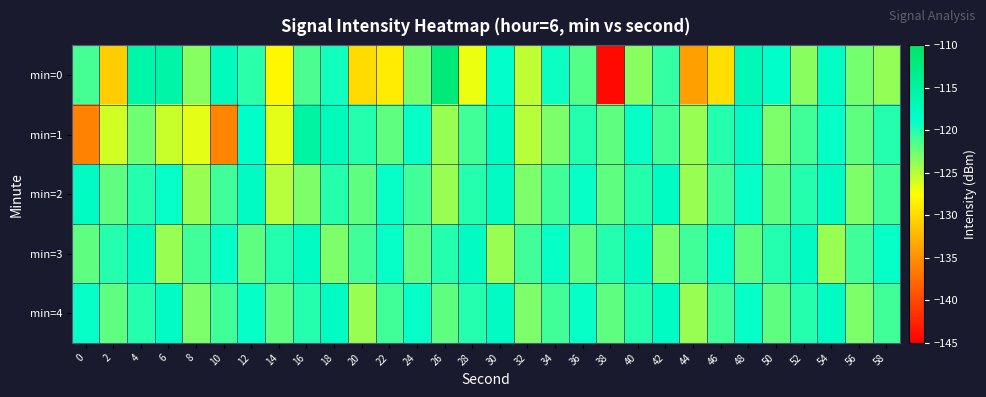

Which series has the widest spread of values?

min=0